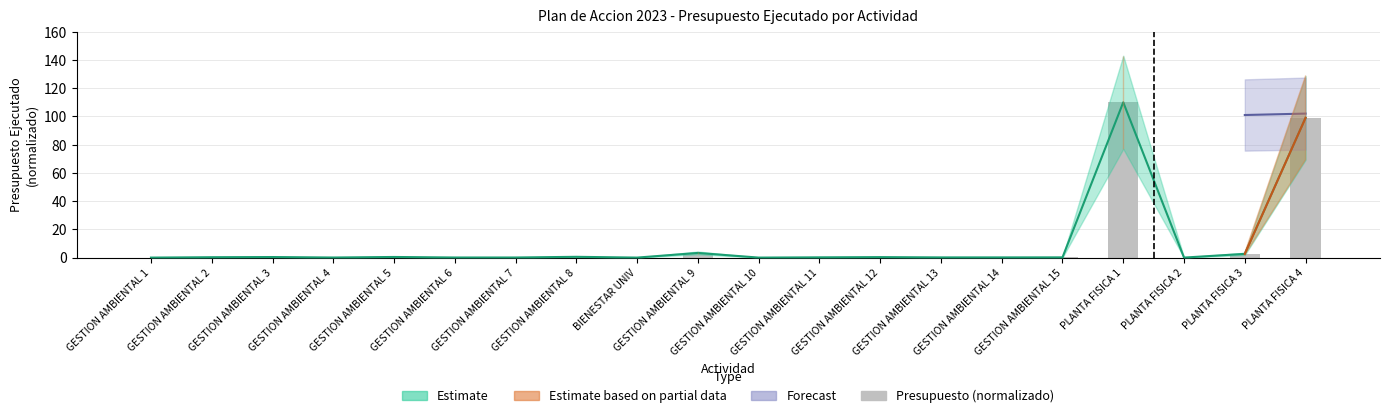

What value does the data have at GESTION AMBIENTAL 9?

3.3